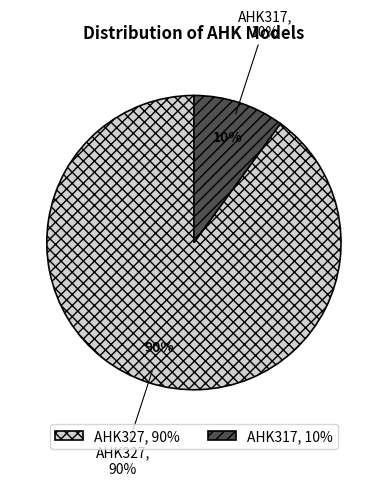

How much of the chart is everything except AHK327?

10.0%